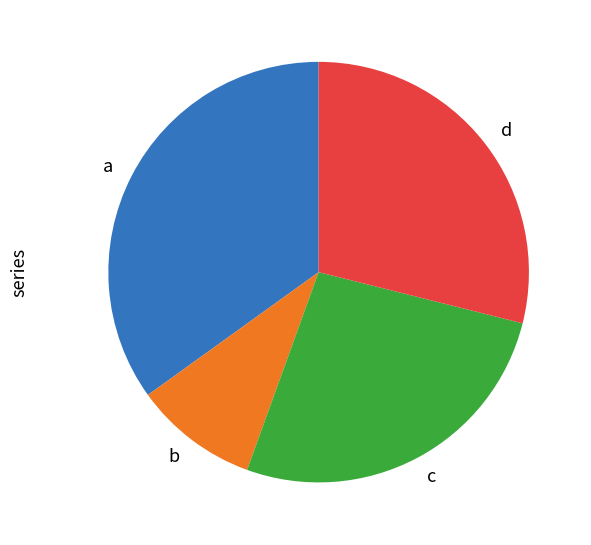

What is the largest slice in the pie chart?

a